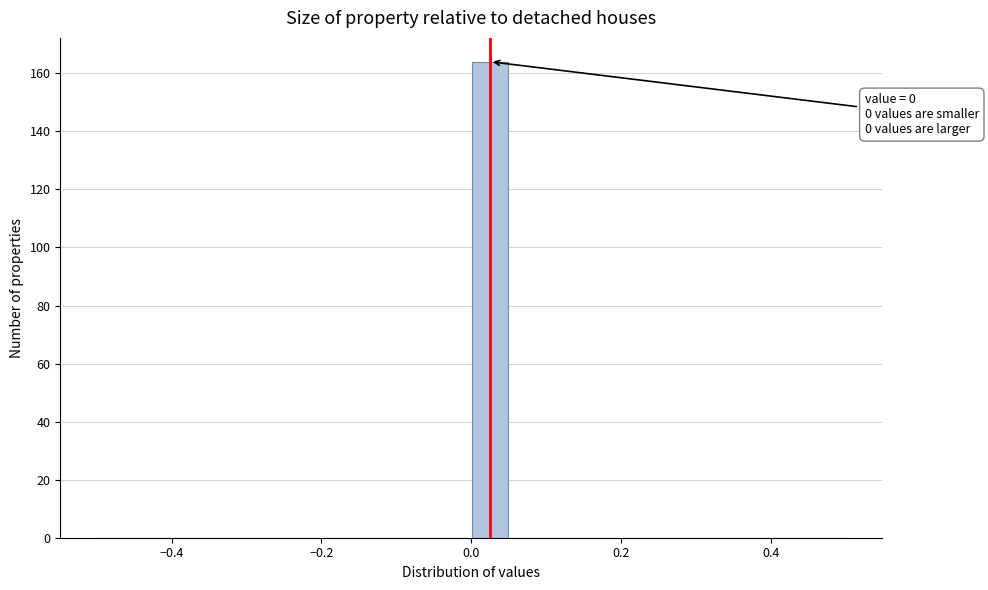

Read against the x-axis, roughly where is the centre of the tallest bar?

0.02